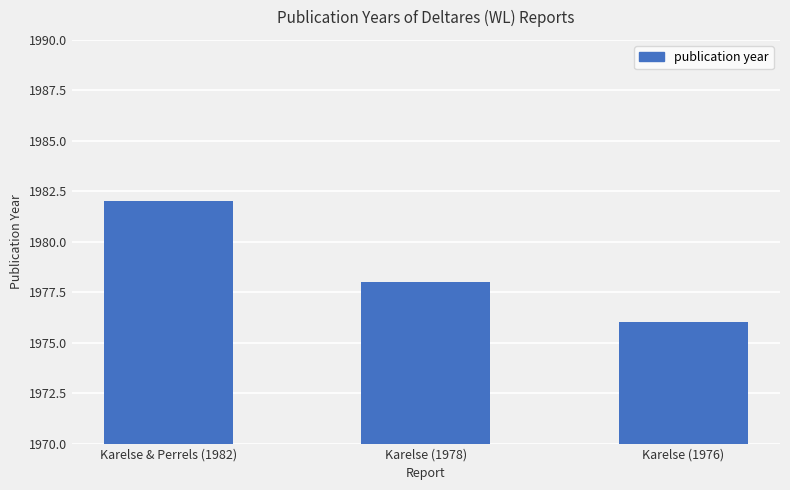

What is the difference between the values at Karelse & Perrels (1982) and Karelse (1976)?

6